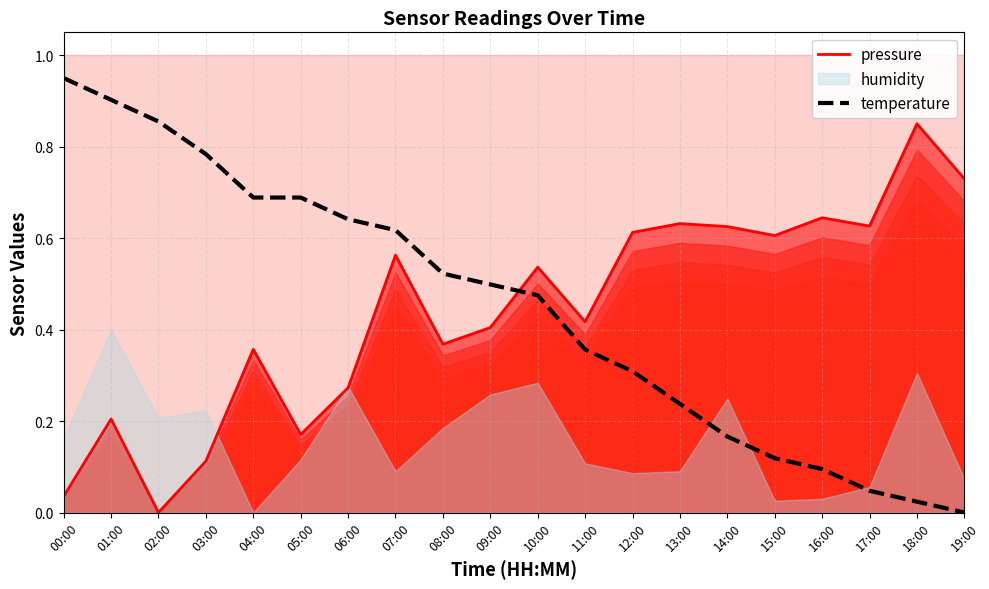

At which category does the chart reach its minimum across all series?

02:00